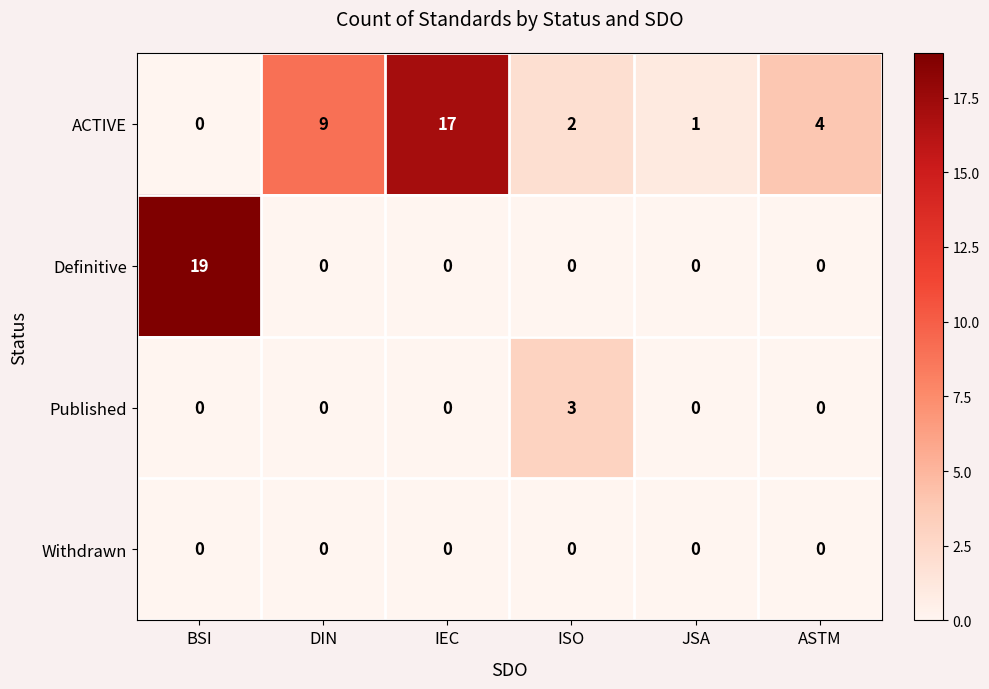

Between JSA and ASTM, which series saw the biggest shift?

ACTIVE